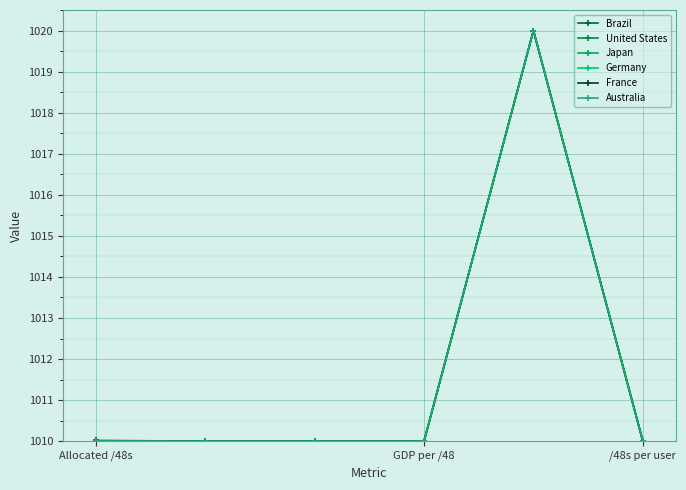

Which series has the largest range (max minus min)?

Brazil